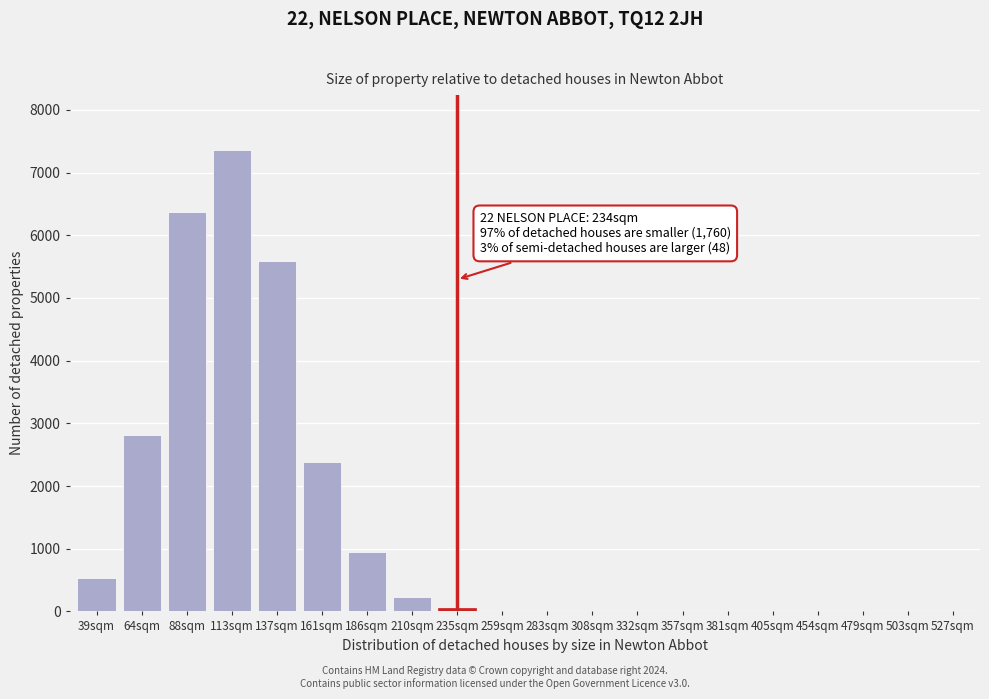

What is the maximum value shown in the chart?

7352